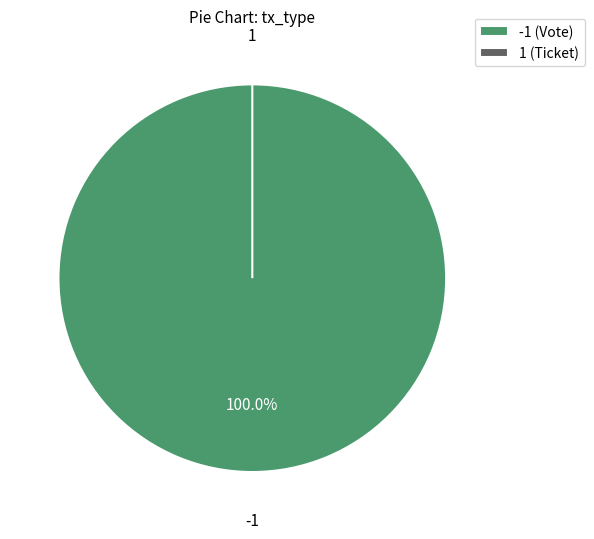

Rank the categories by value from lowest to highest.

Ticket (io_index=0), Vote (io_index=1)